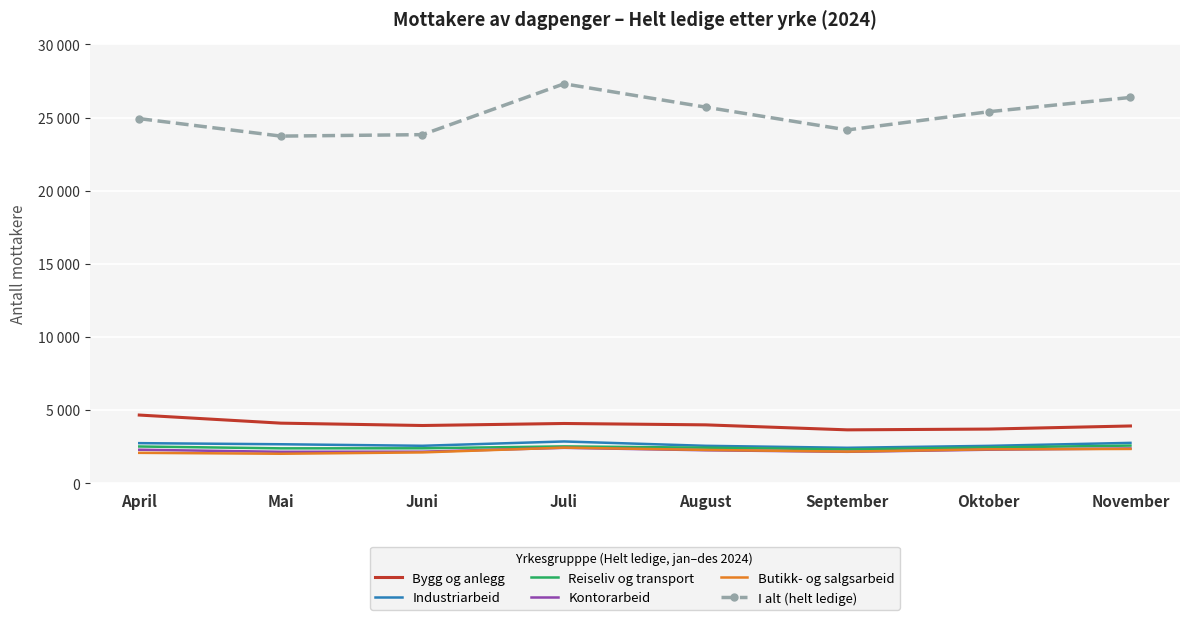

Which has a higher value, August or Mai?

Mai